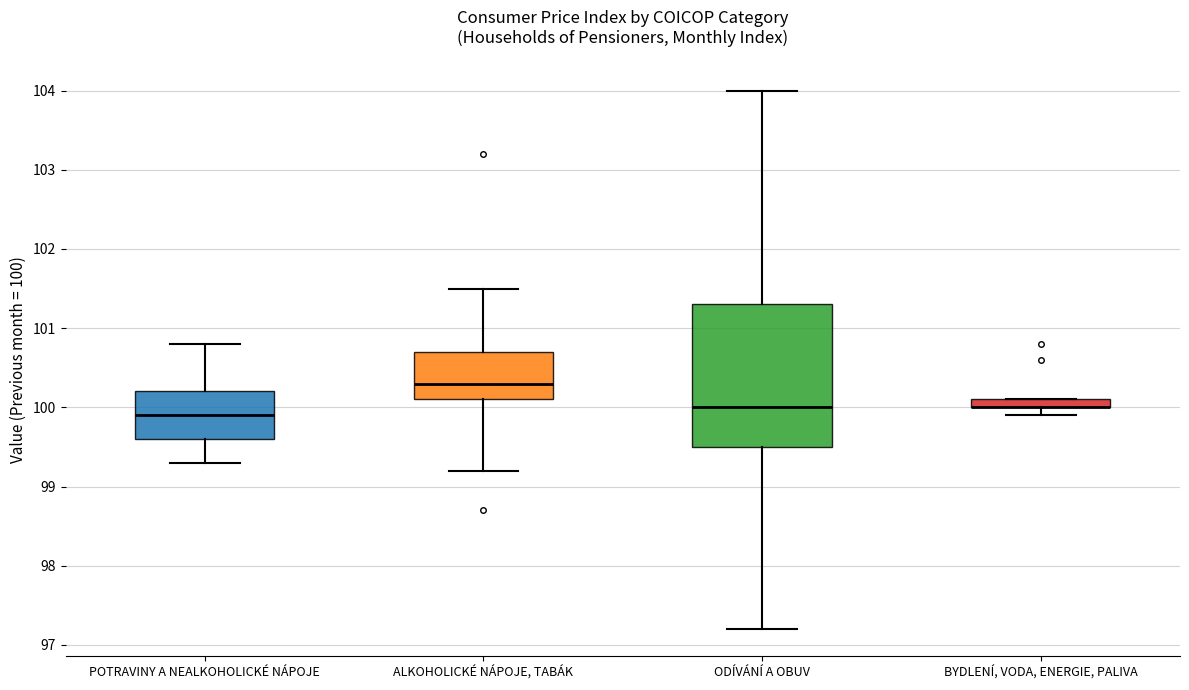

Where is the lower edge of the box for ALKOHOLICKÉ NÁPOJE, TABÁK on the y-axis? The values are not printed on the chart, so give them approximately, as read against the axis.

100.1